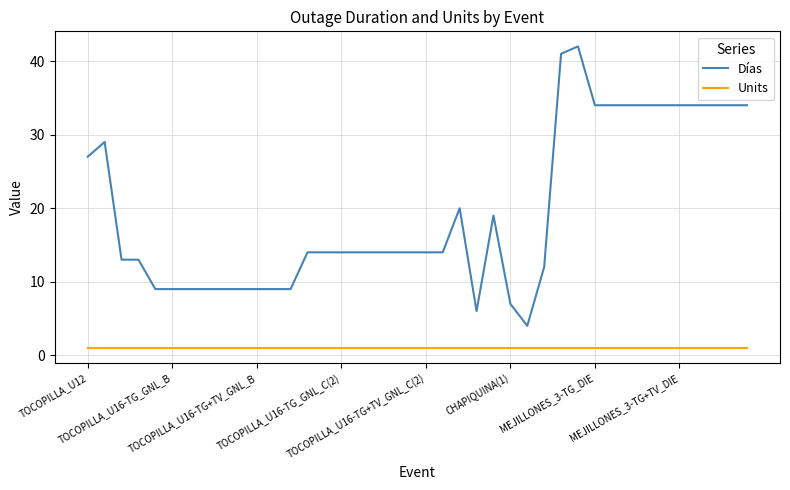

Which series has the largest total across all categories?

Días